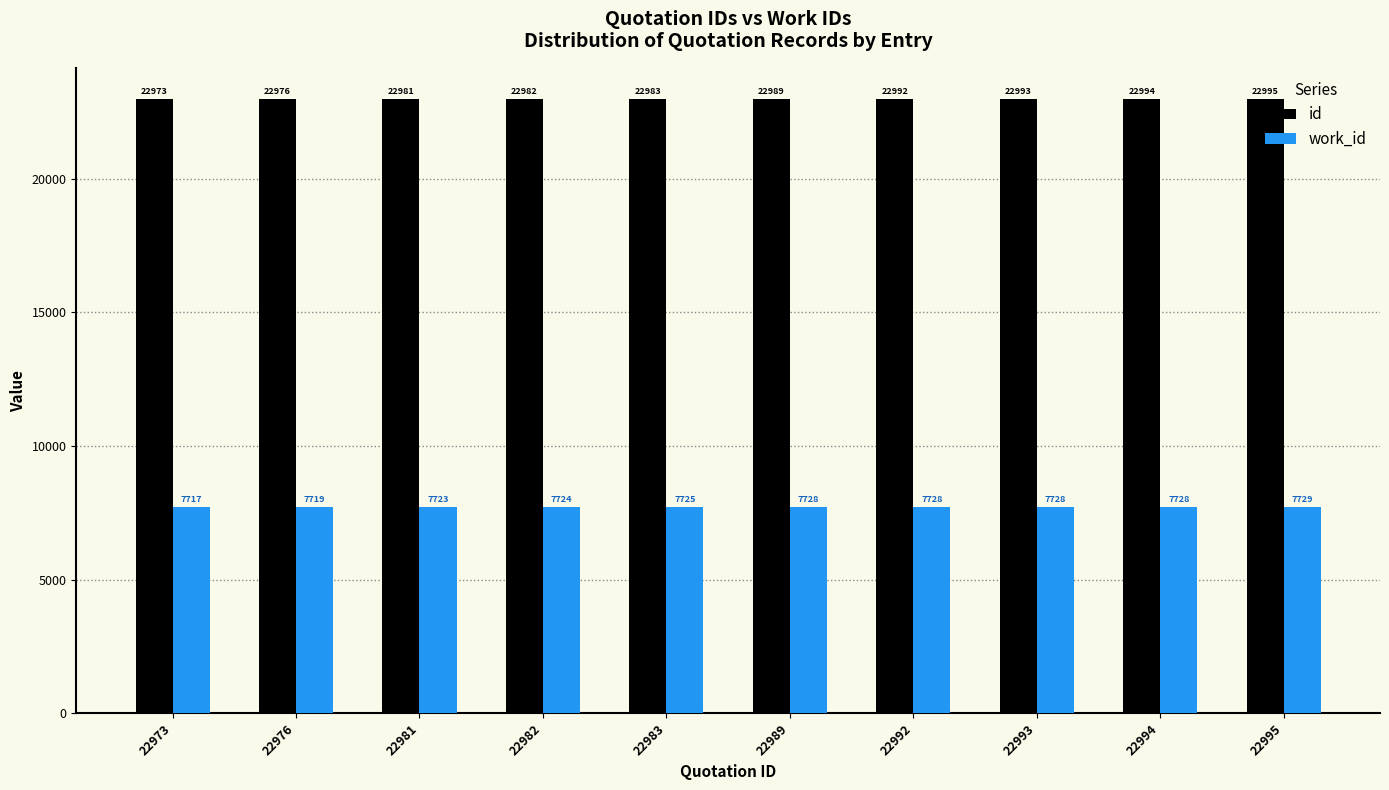

What is the sum of all work_id values?

77249